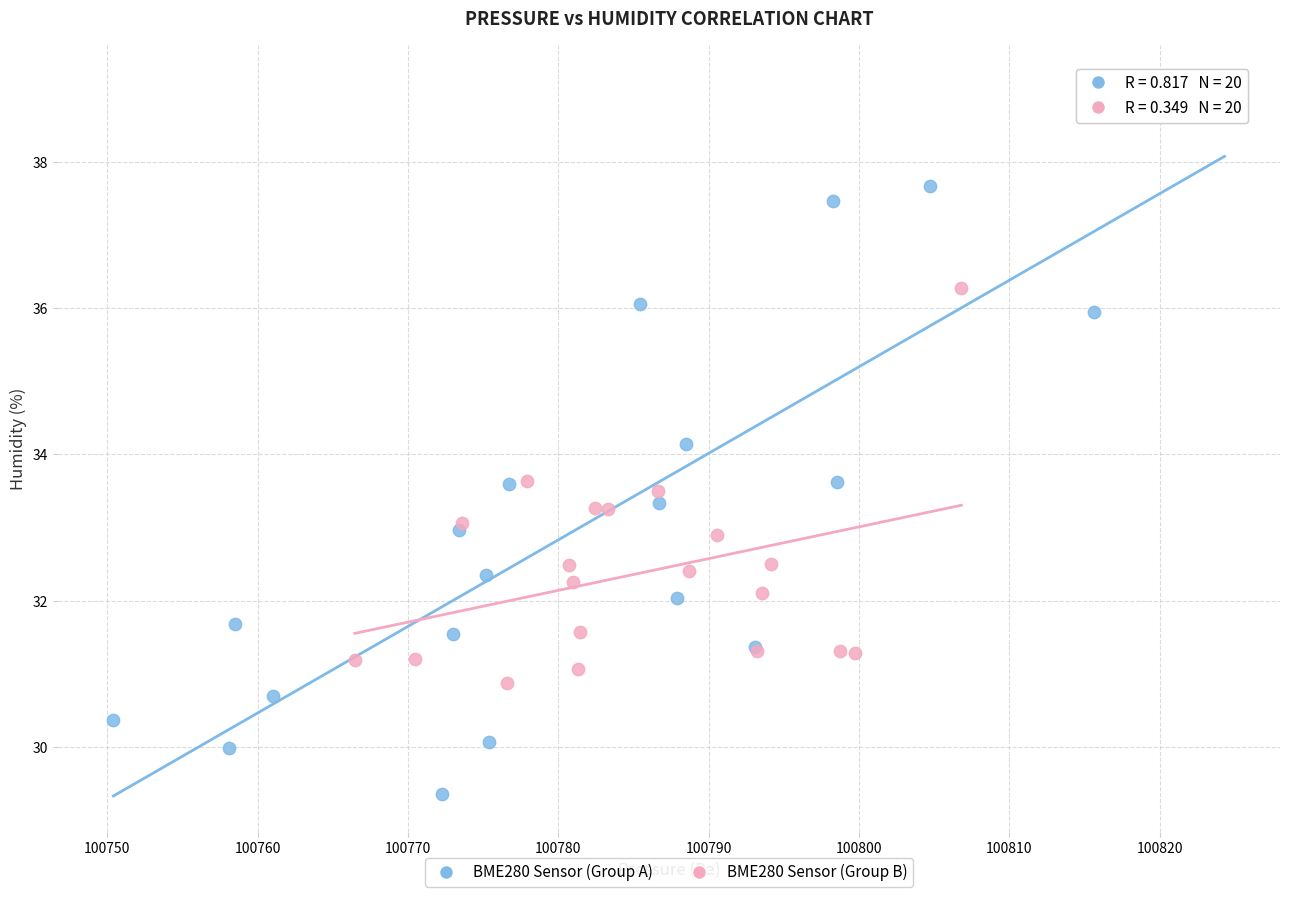

Which series reaches the maximum Y coordinate?

BME280 Sensor (Group A)